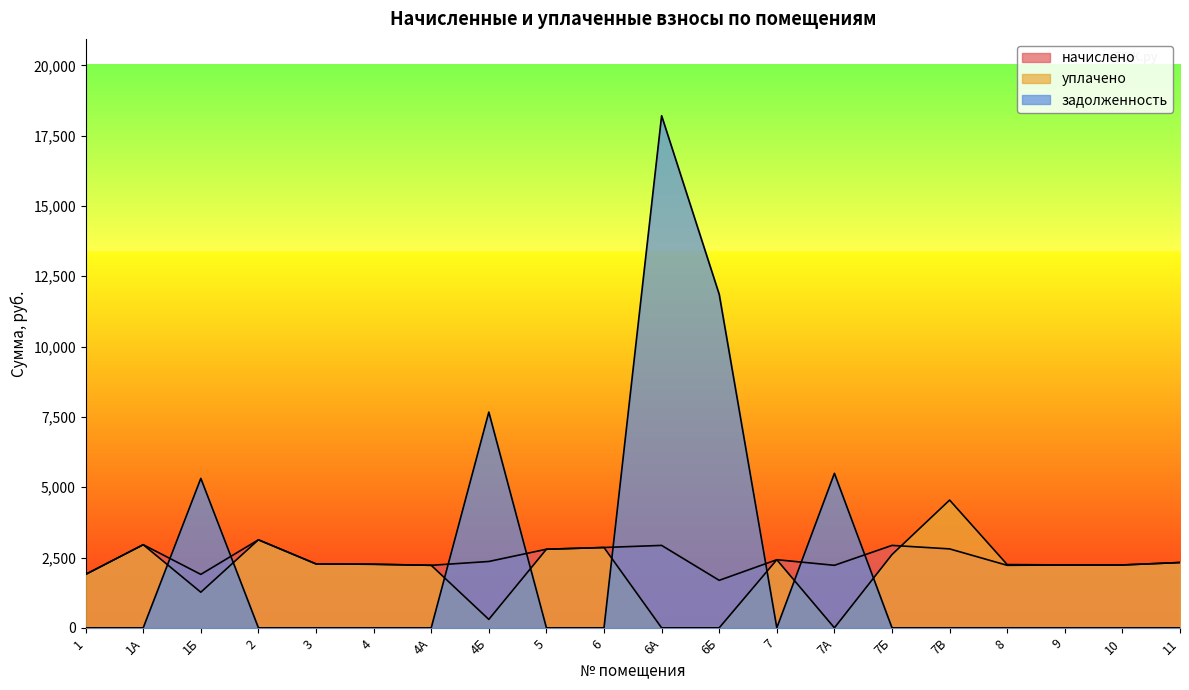

What position from the left is 10?

19